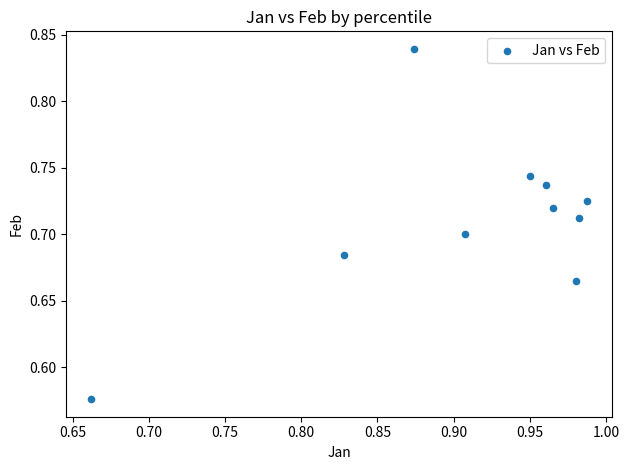

What is the average X value?

0.9